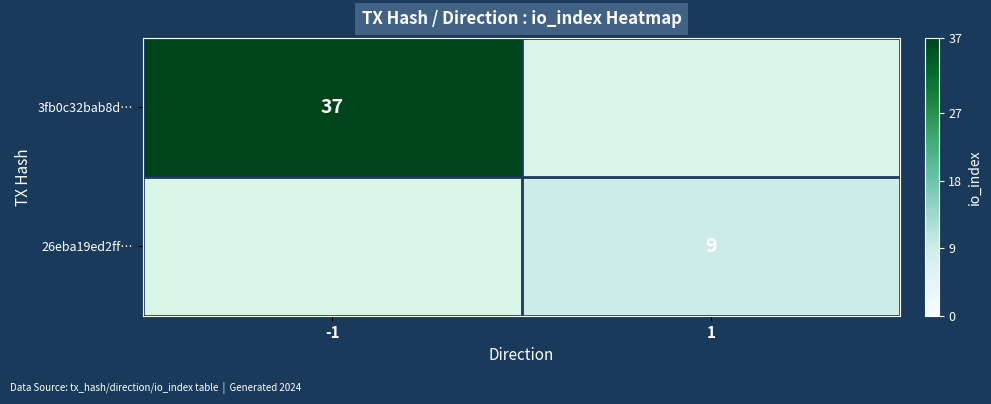

Is it true that 3fb0c32bab8d… equals 25 at -1?

False